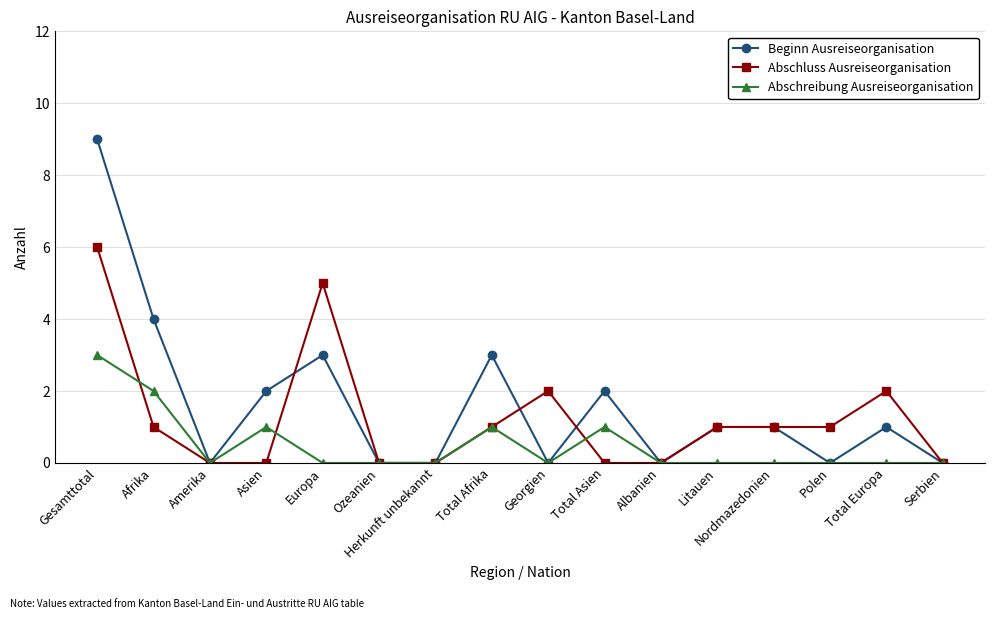

List the series in order of their overall mean, highest first.

Beginn Ausreiseorganisation, Abschluss Ausreiseorganisation, Abschreibung Ausreiseorganisation